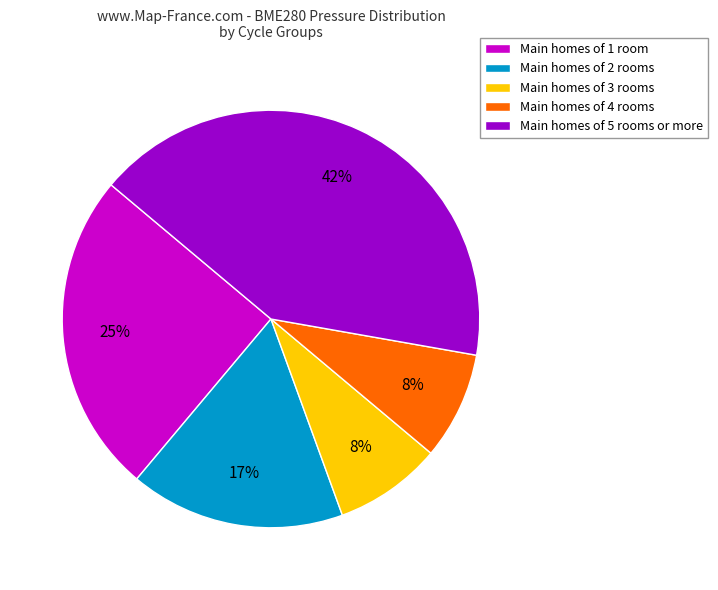

What is the largest slice in the pie chart?

Main homes of 5 rooms or more